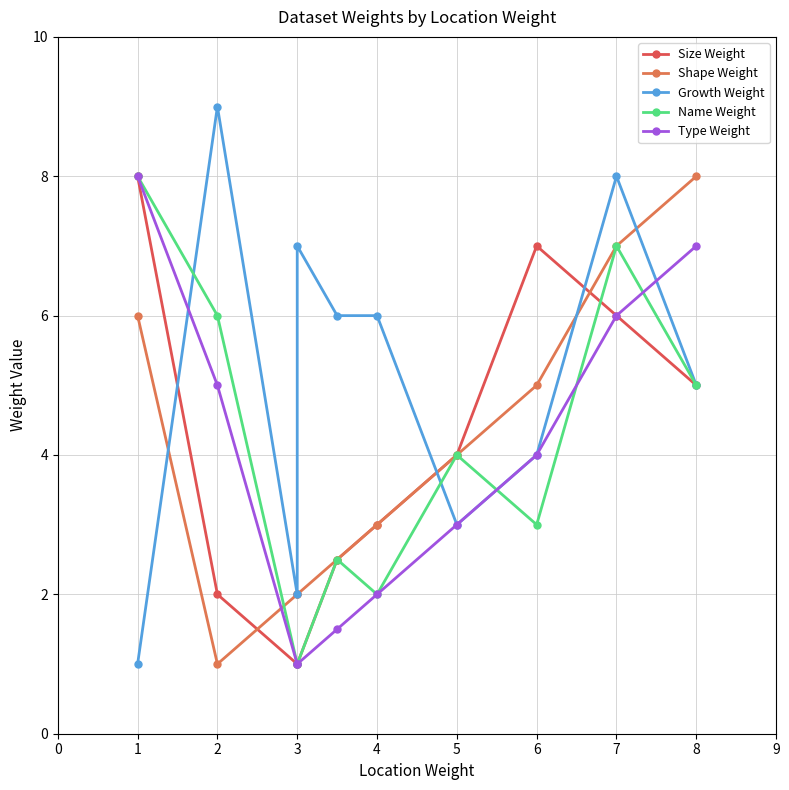

Which has a higher value, 4 or 5?

5